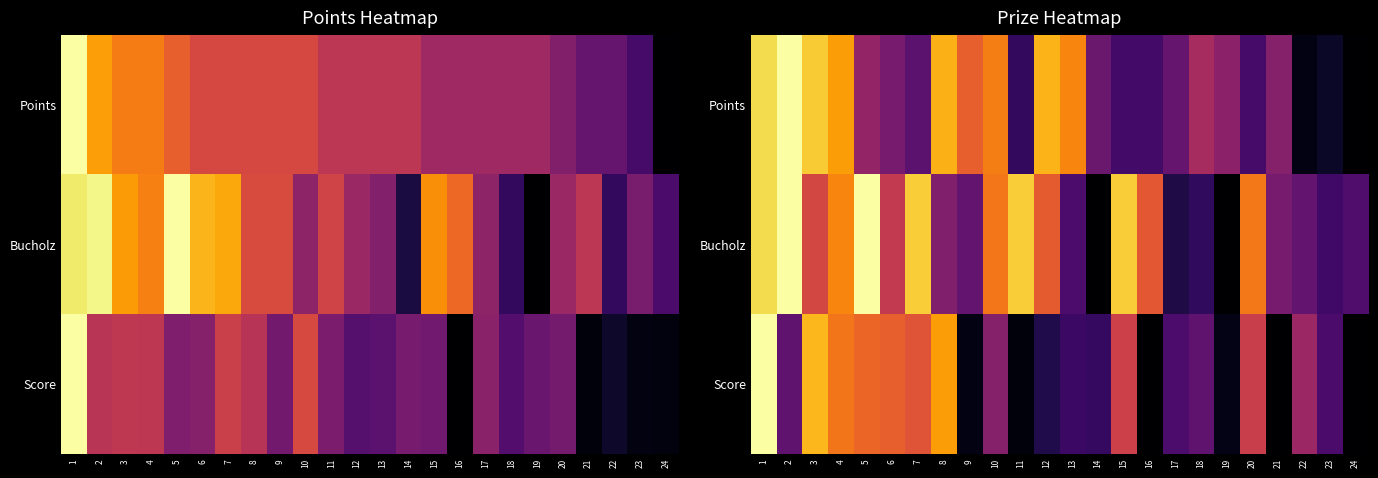

List the series in order of their peak value, highest first.

Points, Bucholz, Score